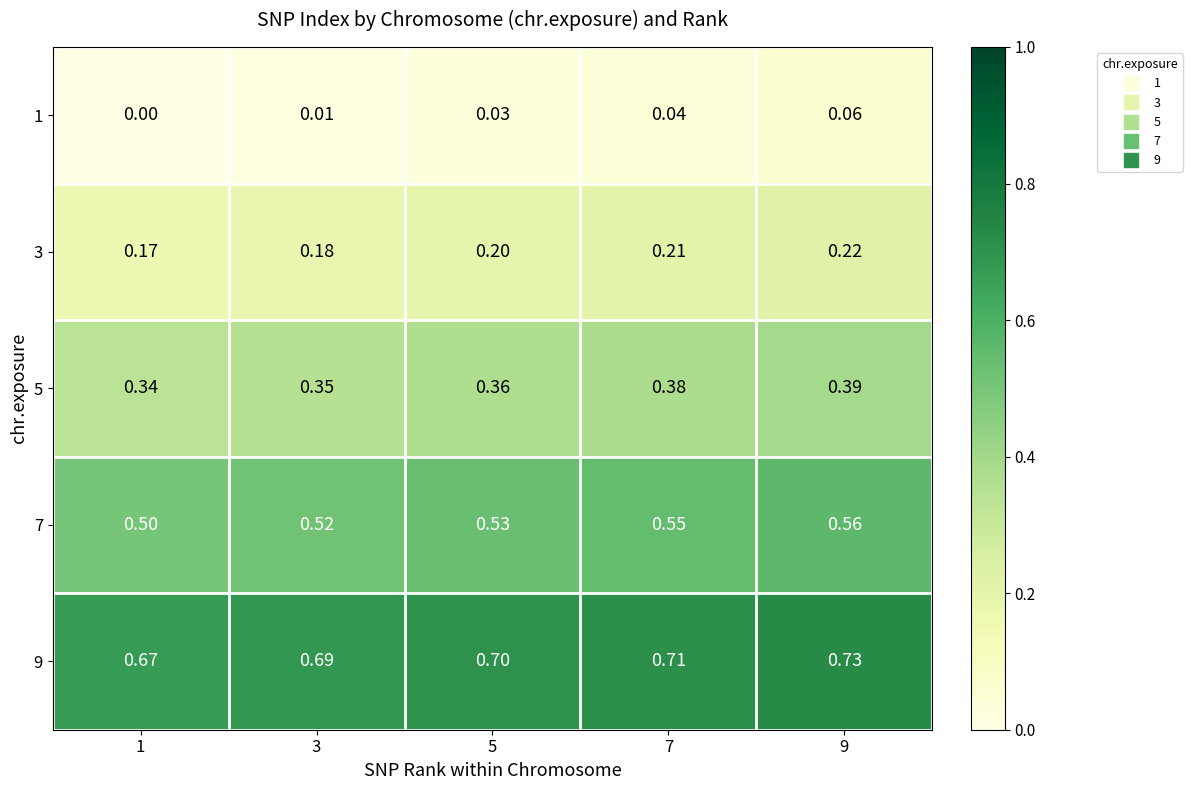

Is the value of 7 at 1 greater than the value of 5 at 7?

Yes